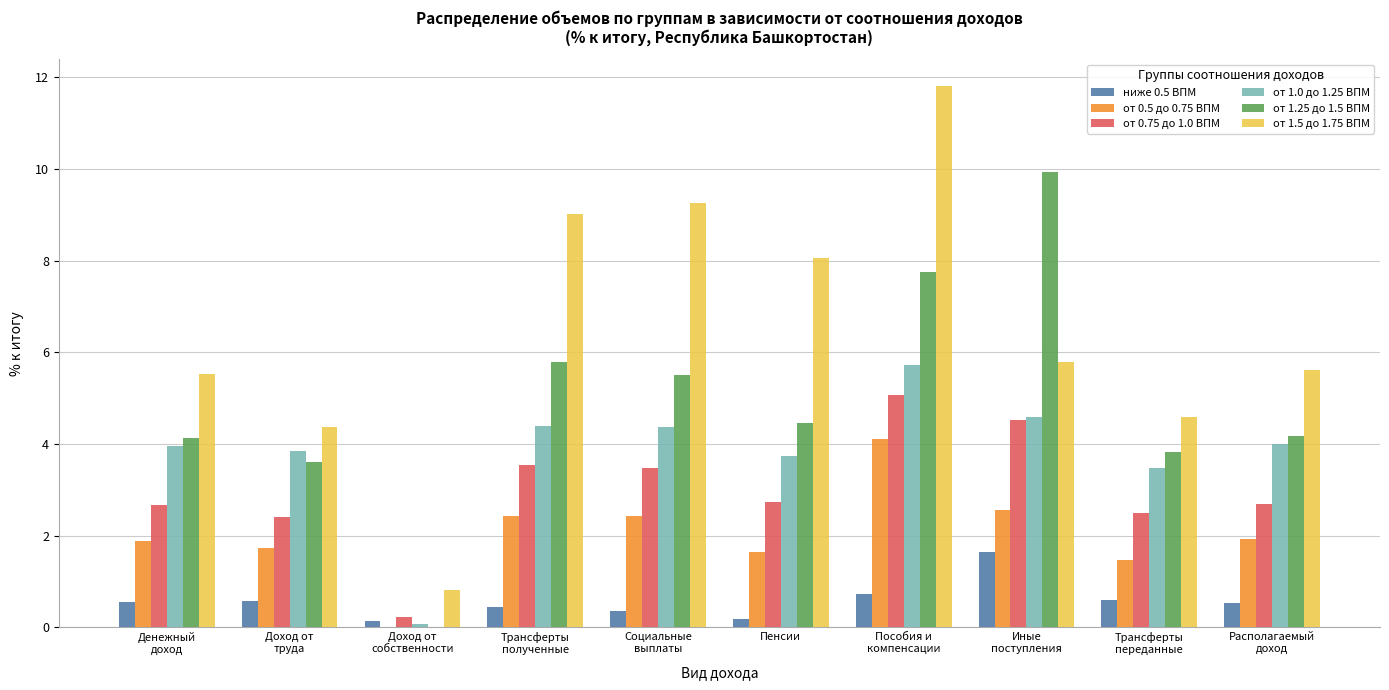

Which series has the largest total across all categories?

от 1.5 до 1.75 ВПМ